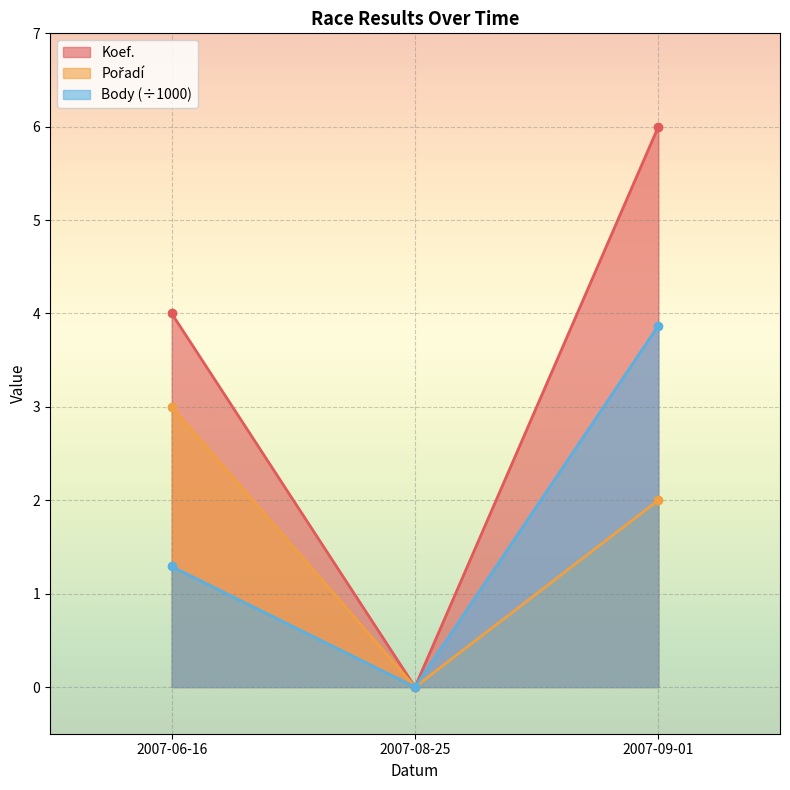

The value of Koef. at 2007-09-01 is 6.0. True or false?

True